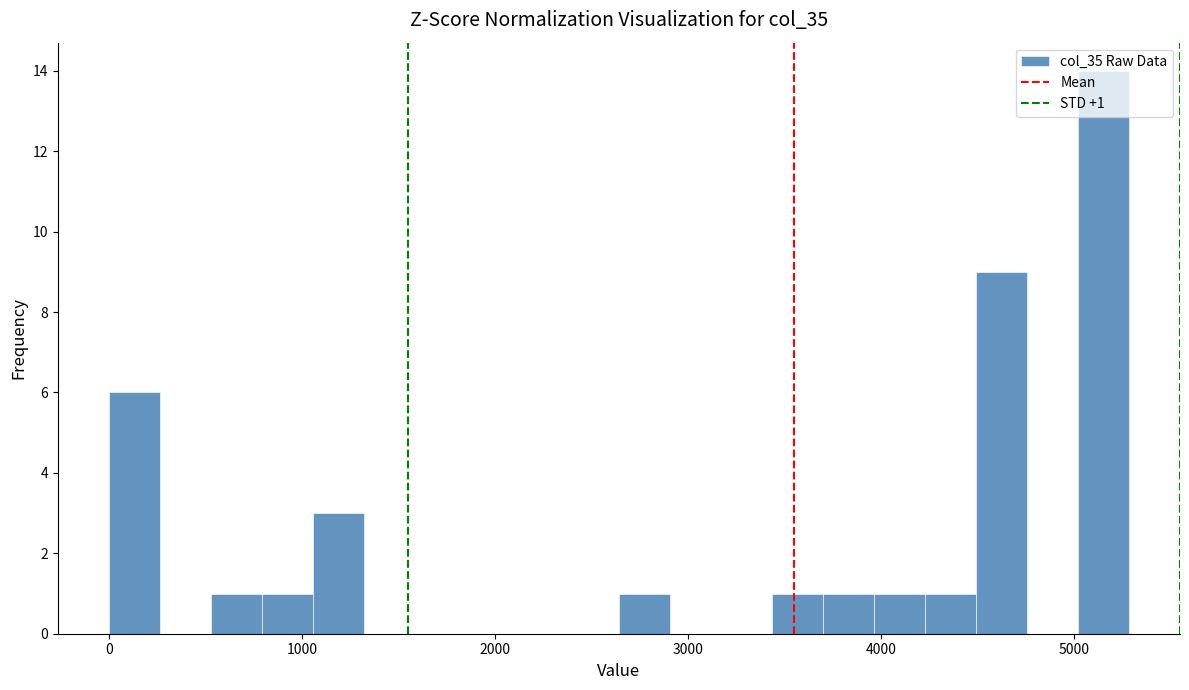

Read against the x-axis, roughly where is the centre of the tallest bar?

5200